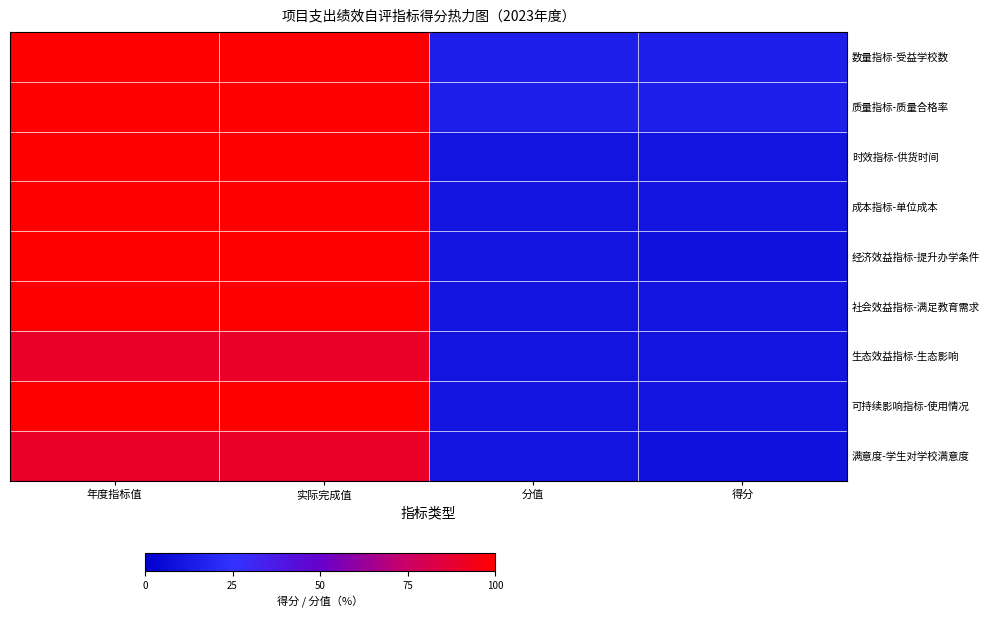

Which series has the largest total across all categories?

数量指标-受益学校数